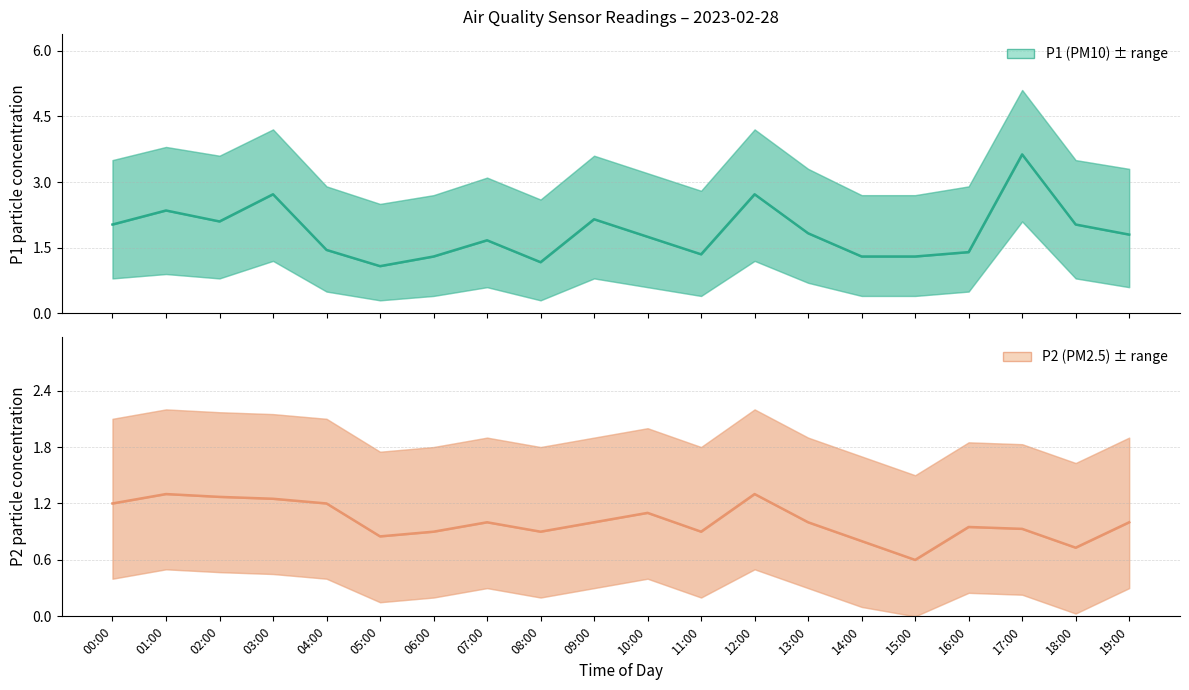

Which series changed the most between 01:00 and 02:00?

P1 (PM10)